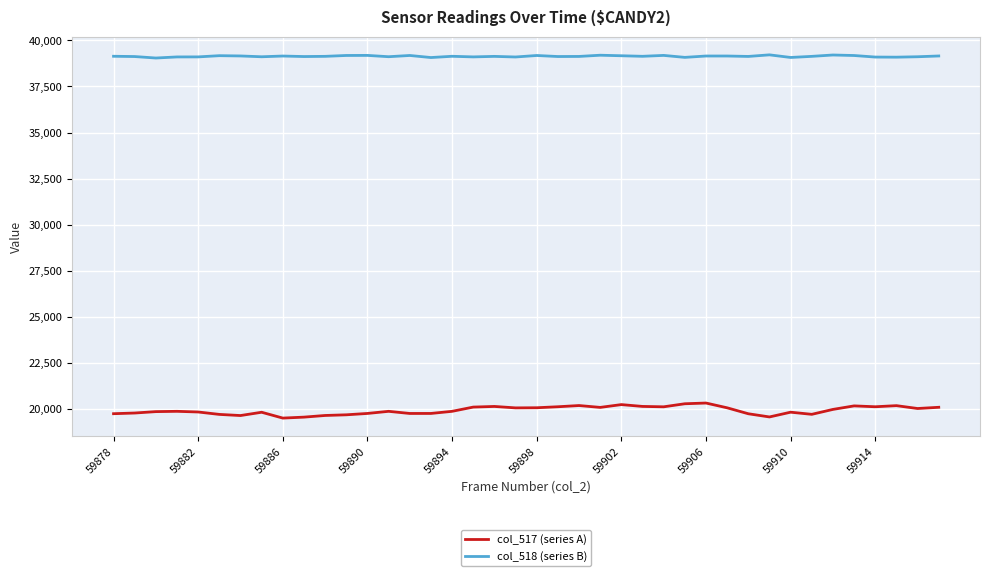

What is the minimum value shown in the chart?

19504